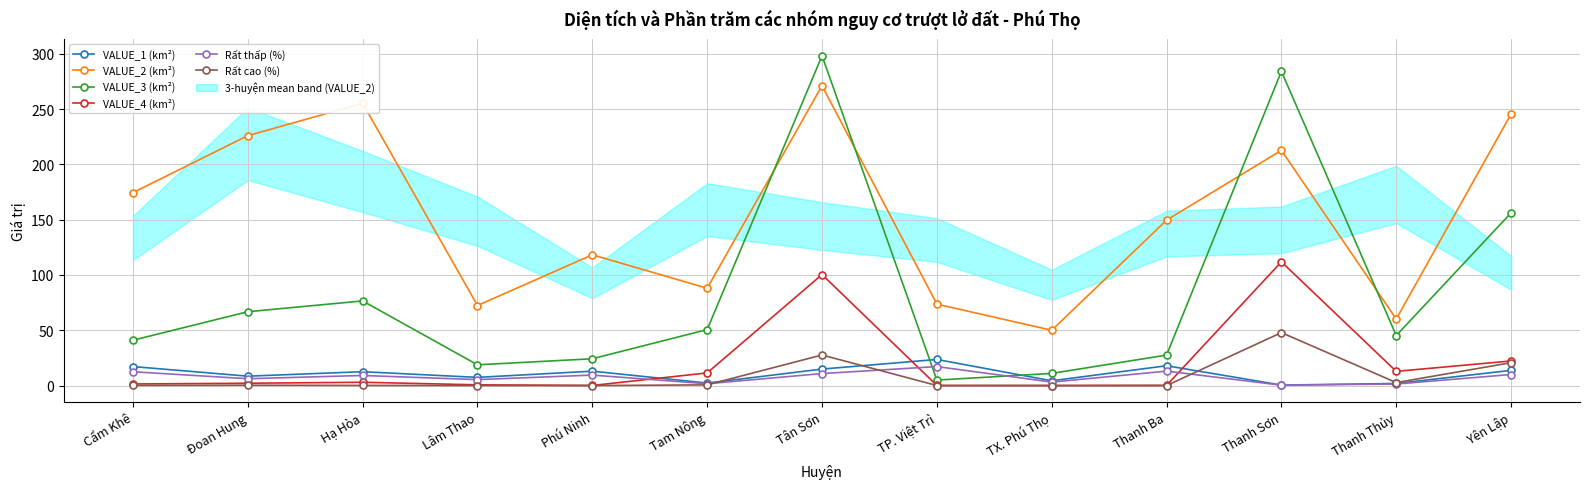

How many data points does each series have?

13